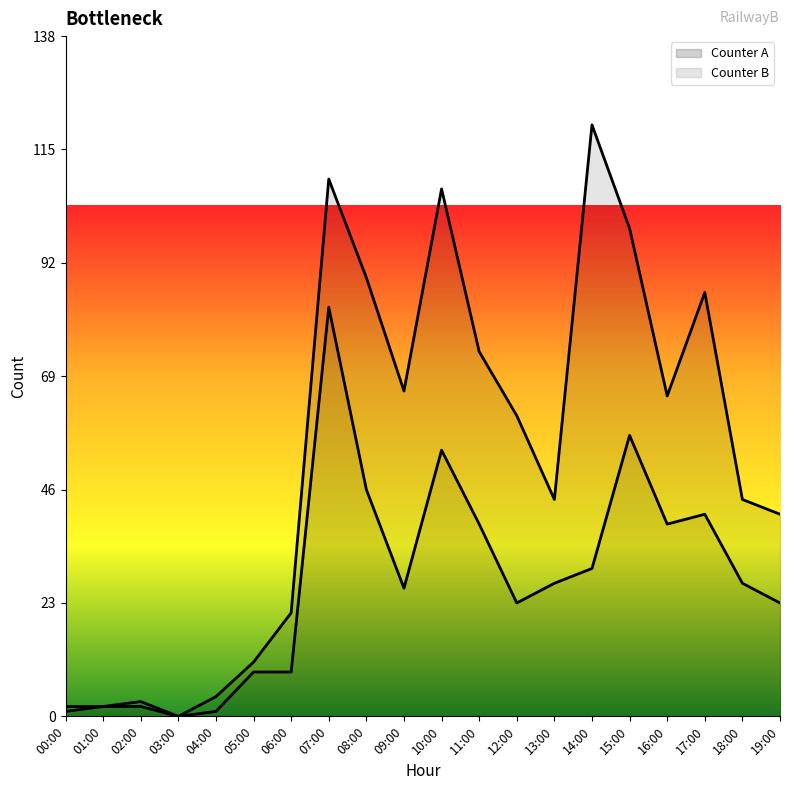

True or false: the data has more than 2 interior local peaks.

True